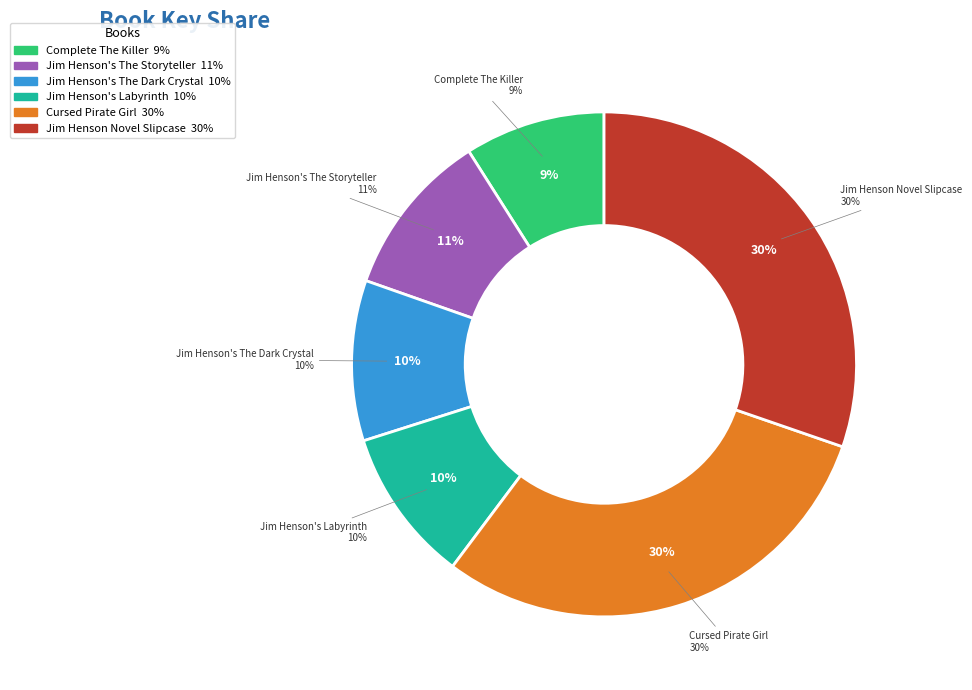

How many segments does this pie chart have?

6